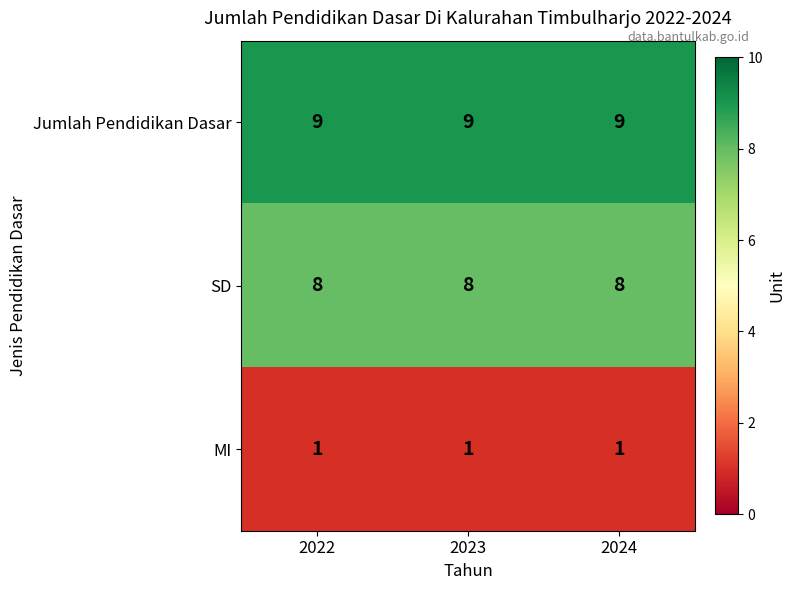

Which series has the largest total across all categories?

Jumlah Pendidikan Dasar